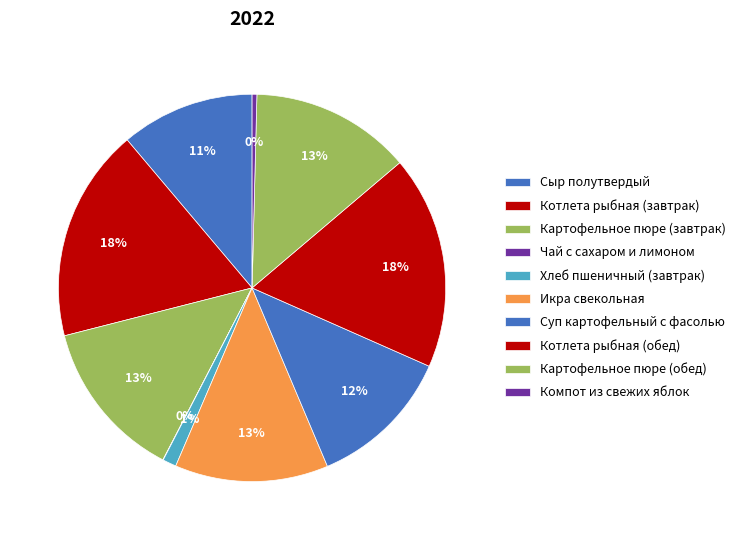

Is there a majority slice in this chart?

No